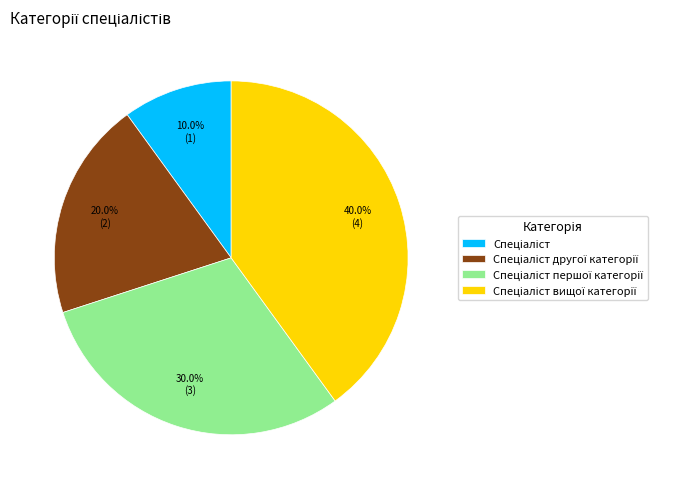

Is there a majority slice in this chart?

No